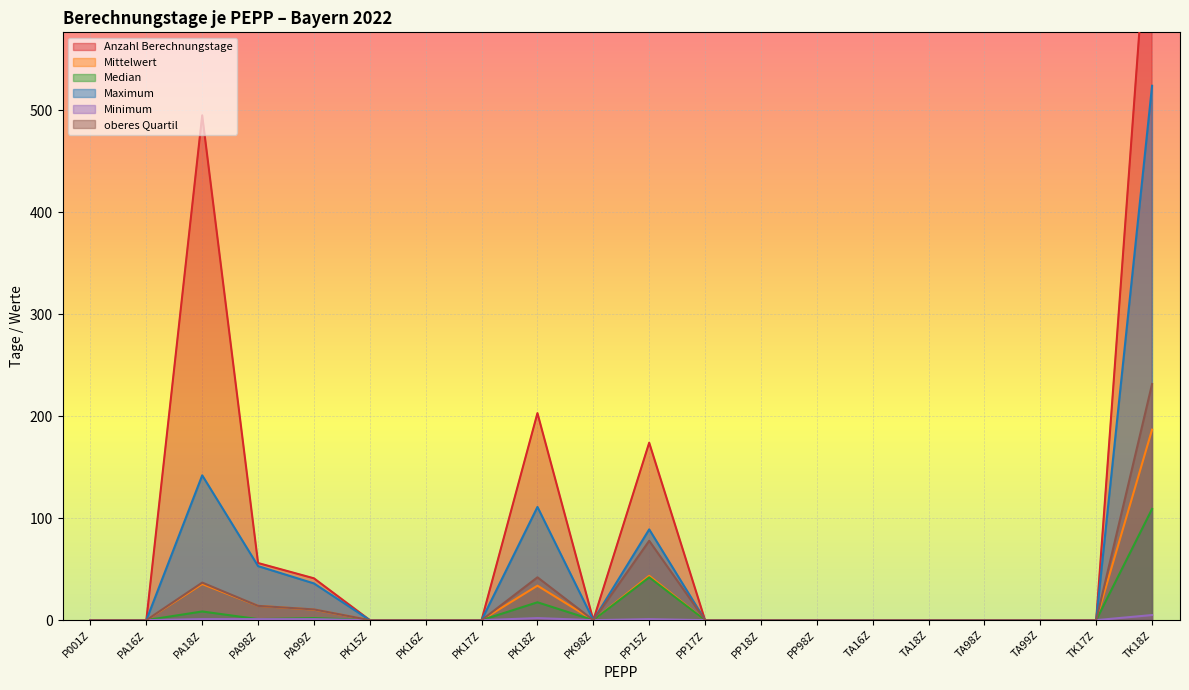

Which series has the largest total across all categories?

Anzahl Berechnungstage